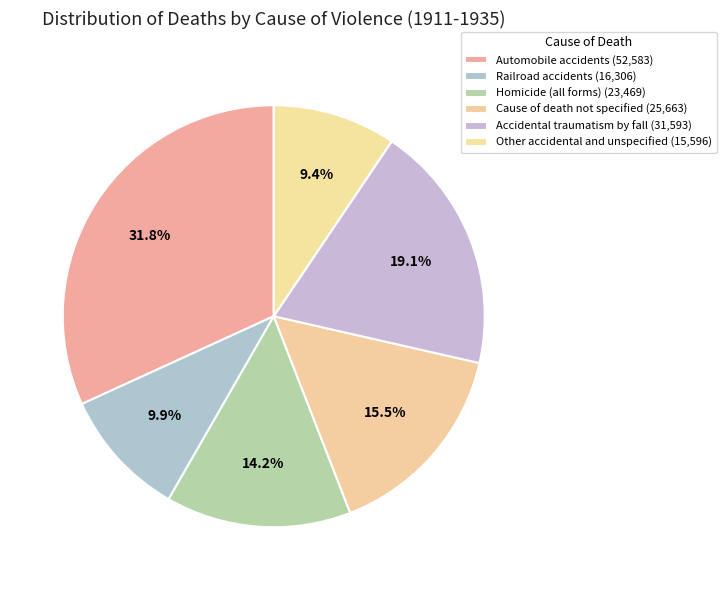

Count the number of slices in the pie.

6